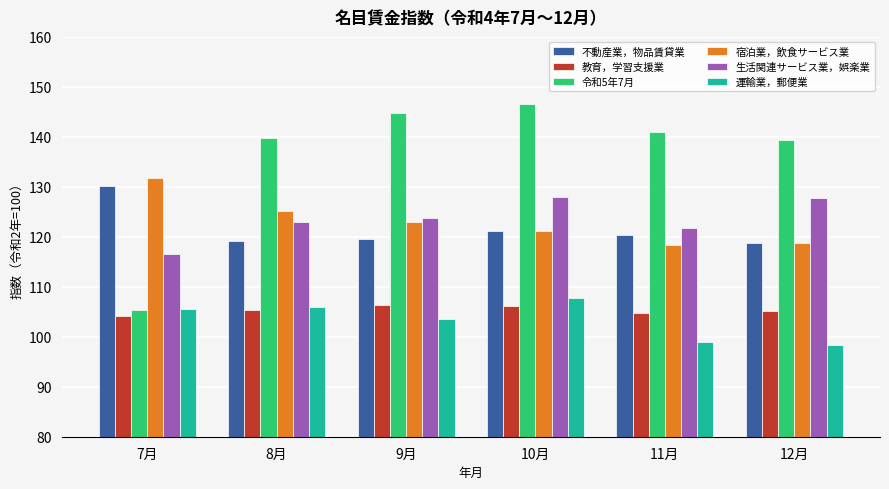

How many groups of bars are there?

6